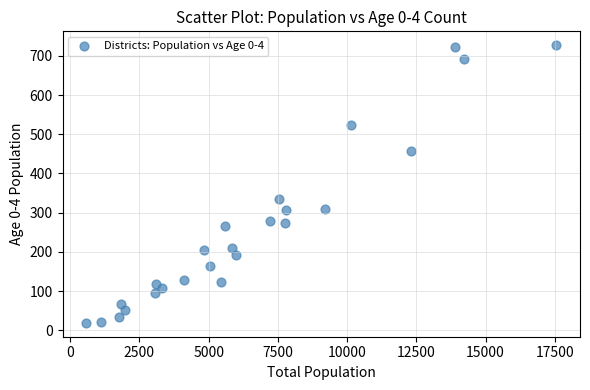

What Y value in the scatter plot is closest to 373?

334